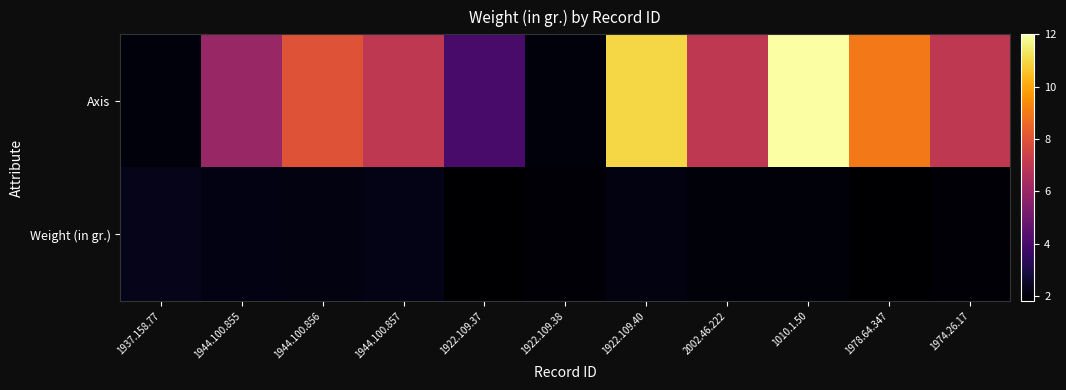

Reading right to left, extract all data points from this chart.

Axis: 1974.26.17=7.0	1978.64.347=9.0	1010.1.50=12.0	2002.46.222=7.0	1922.109.40=11.0	1922.109.38=2.0	1922.109.37=4.0	1944.100.857=7.0	1944.100.856=8.0	1944.100.855=6.0	1937.158.77=2.0
Weight (in gr.): 1974.26.17=1.9	1978.64.347=1.8	1010.1.50=2.0	2002.46.222=2.0	1922.109.40=2.1	1922.109.38=1.9	1922.109.37=1.8	1944.100.857=2.2	1944.100.856=2.1	1944.100.855=2.1	1937.158.77=2.2